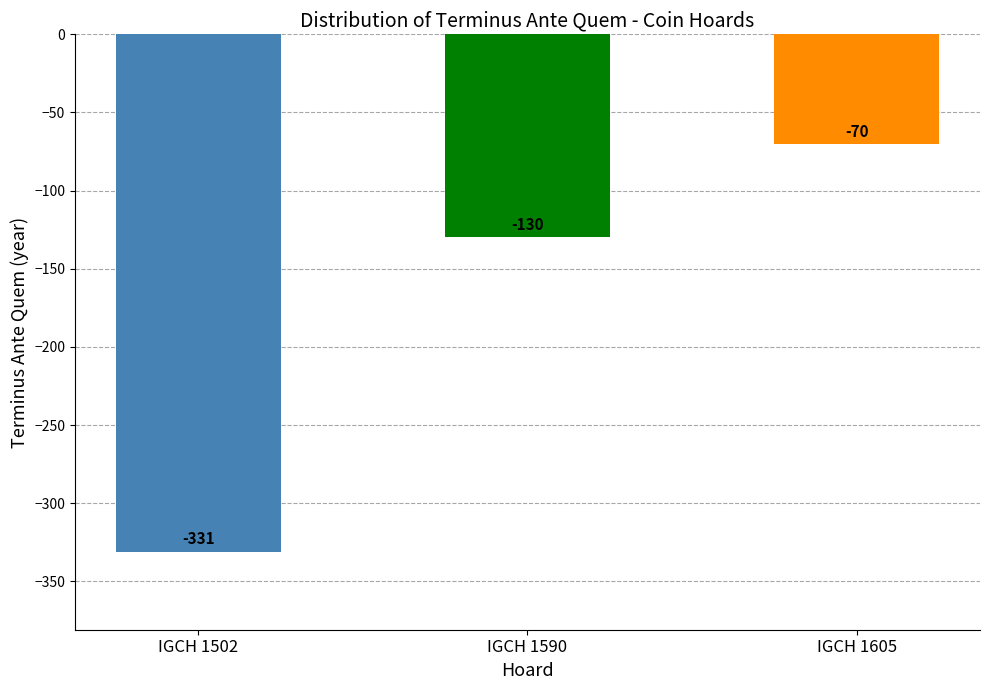

How many bars are there in total?

3